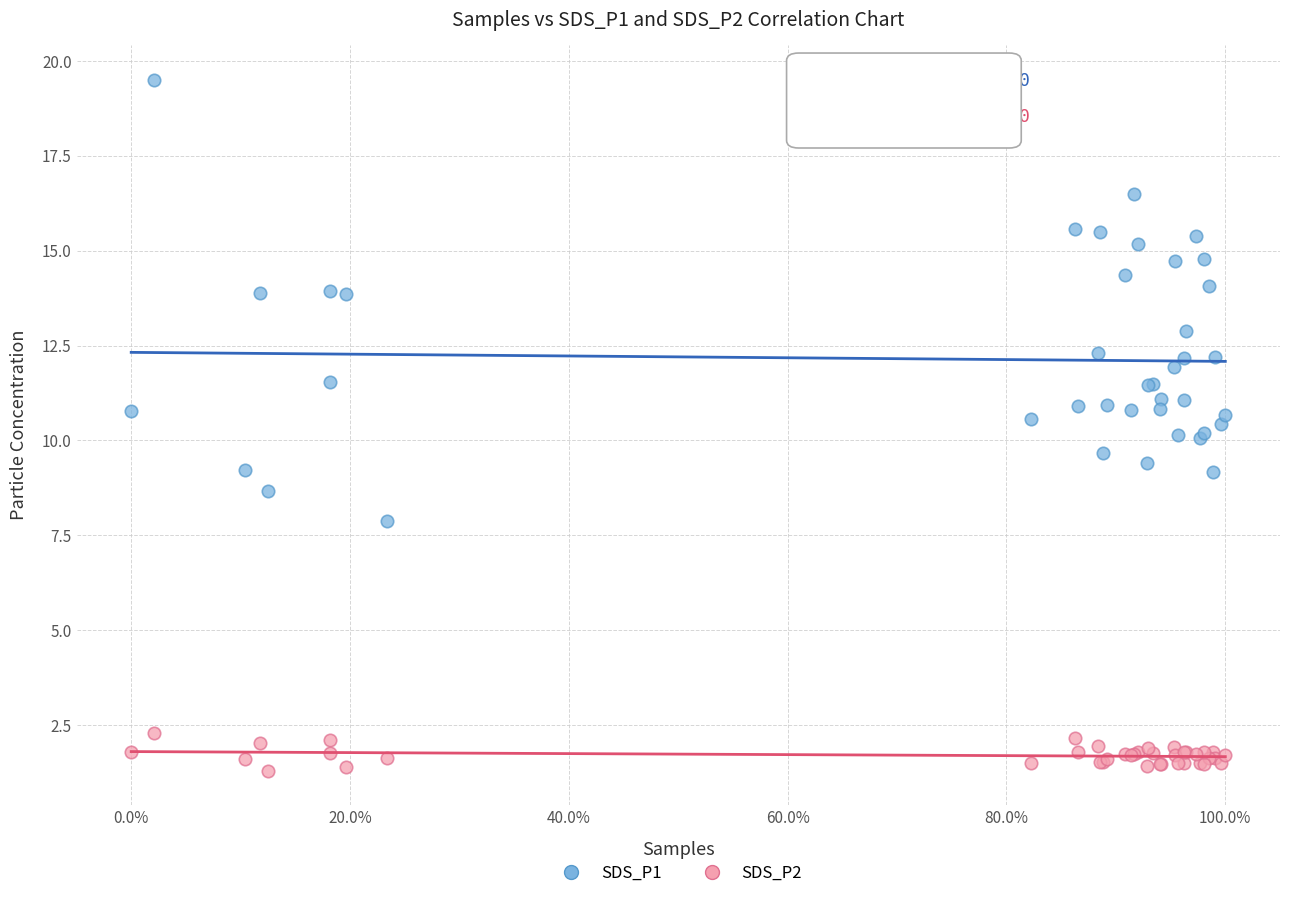

Which series reaches the maximum Y coordinate?

SDS_P1